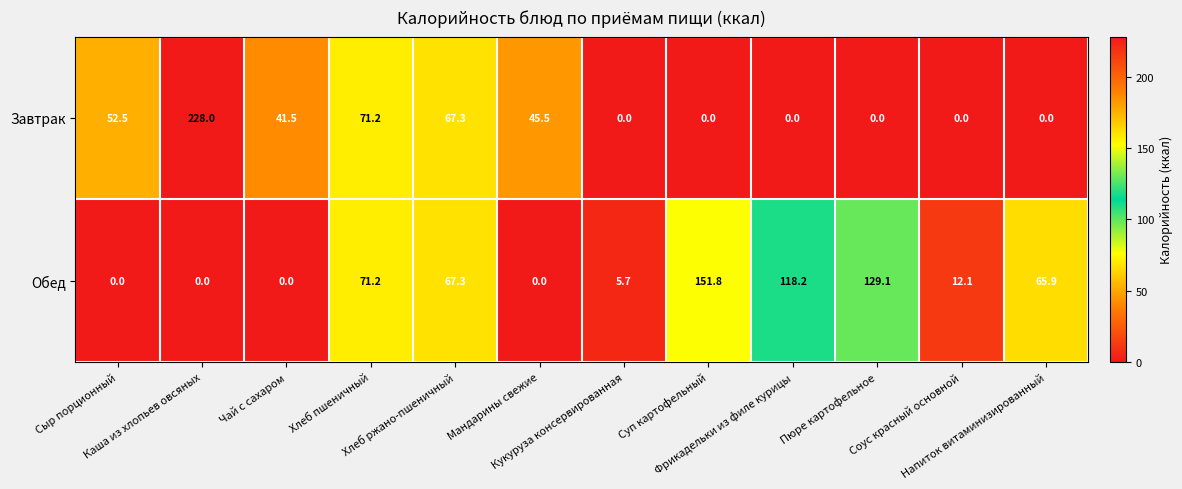

What is the difference between the maximum and minimum values in the Обед series?

151.8